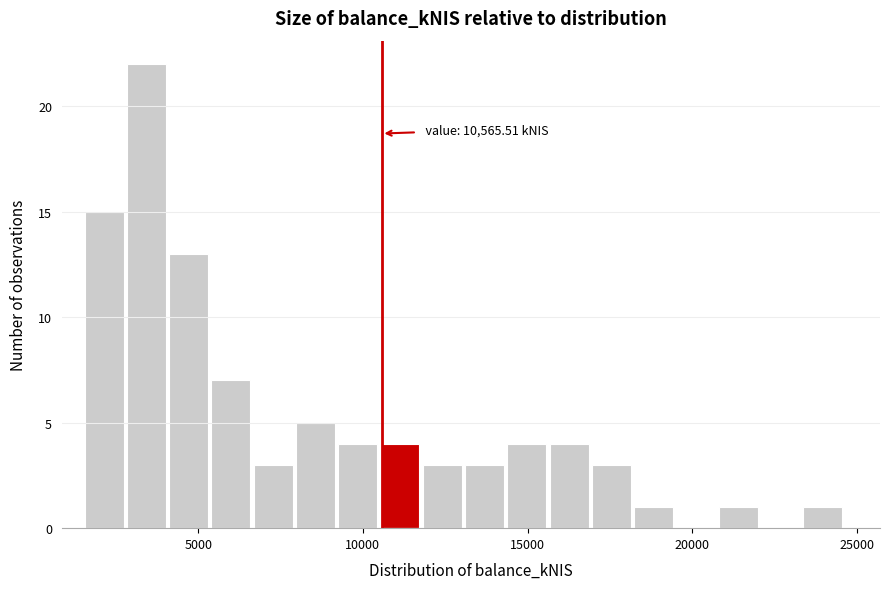

Read against the x-axis, roughly where is the centre of the tallest bar?

3500